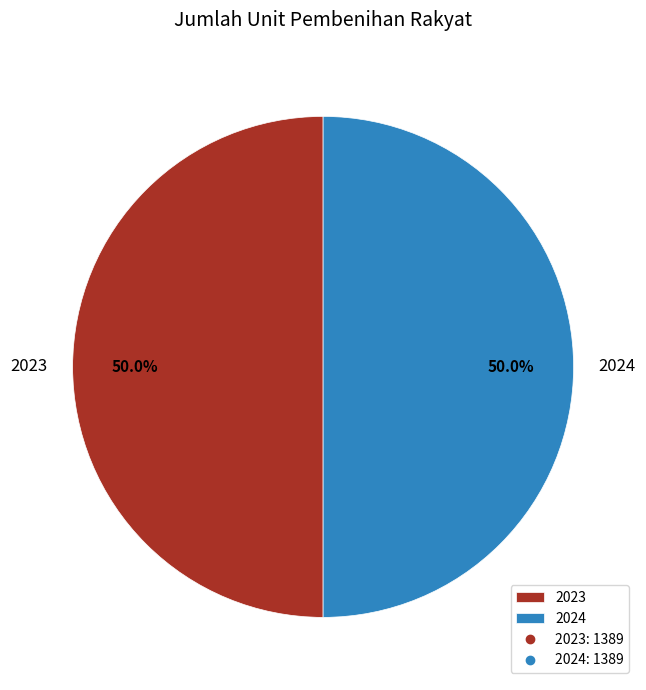

Combined, what portion of the pie is 2024 and 2023?

100.0%